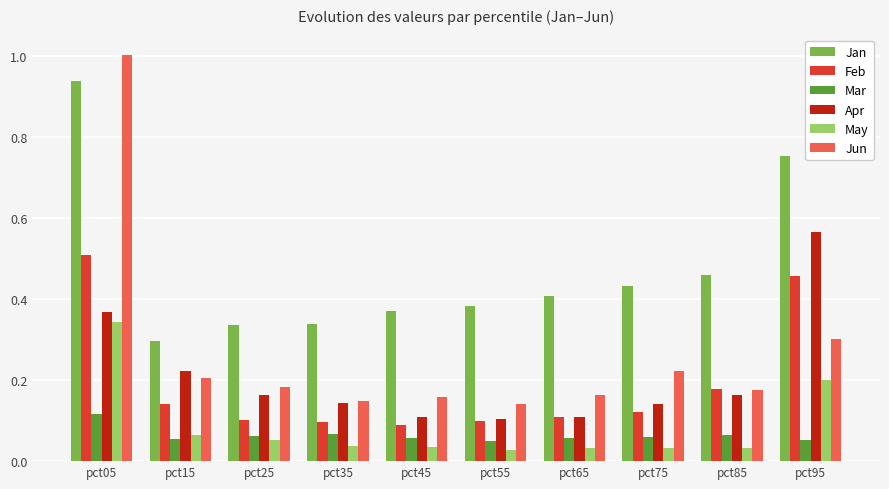

Which series has the widest spread of values?

Jun